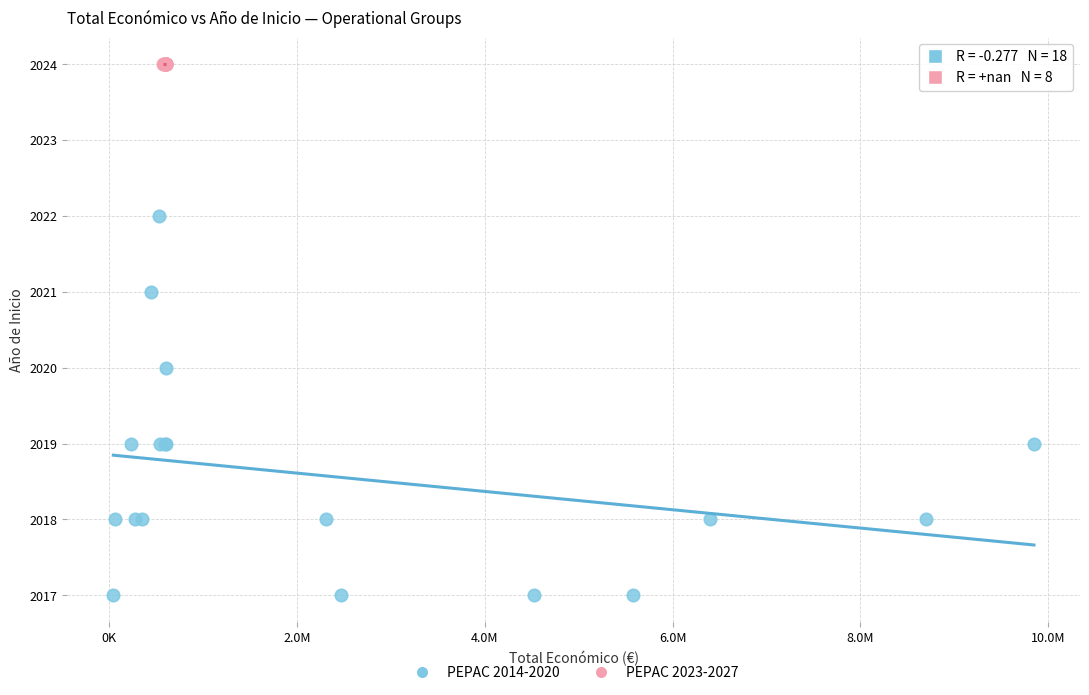

Which series reaches the maximum Y coordinate?

PEPAC 2023-2027